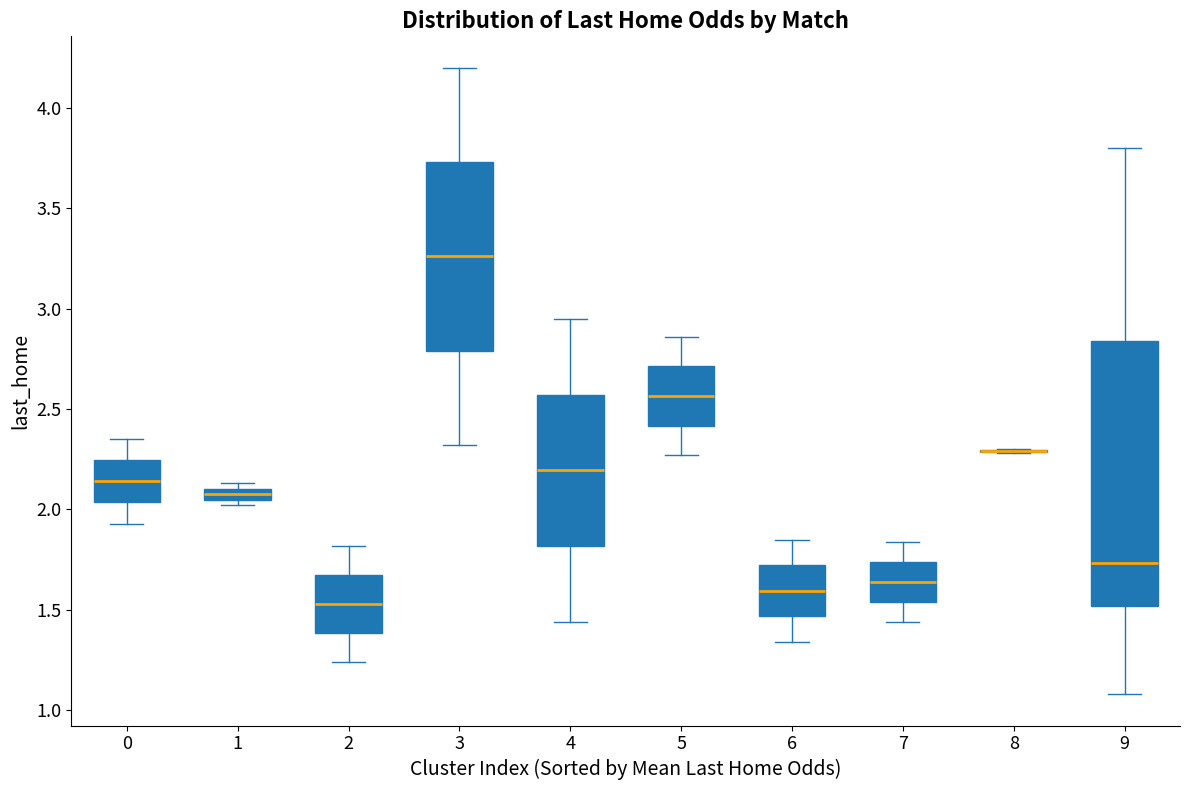

Which box is the tallest, from its lower edge to its upper edge?

9